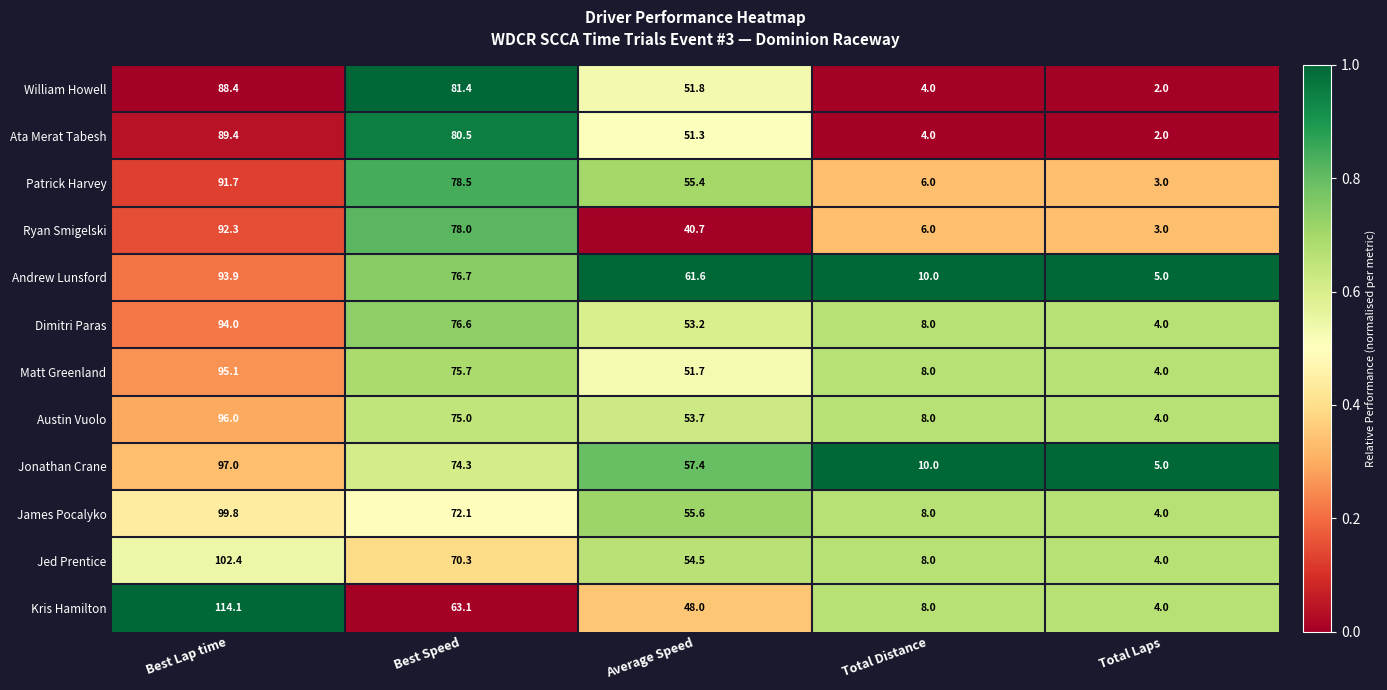

Which series changed the most between Best Lap time and Total Laps?

Kris Hamilton